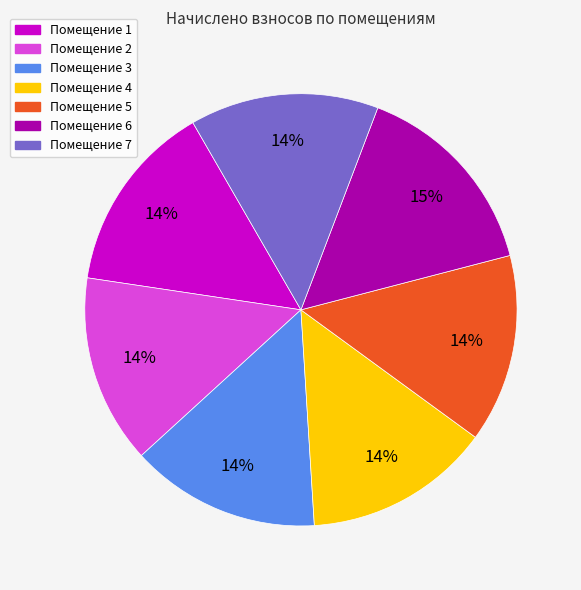

Is there any slice that represents more than half of the pie?

No